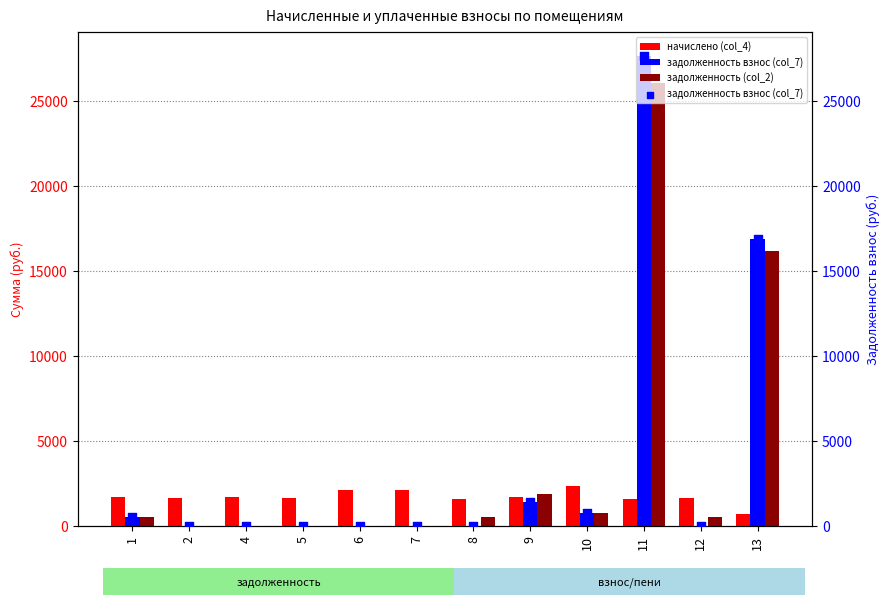

Which series reaches the minimum Y coordinate?

задолженность взнос (col_7)